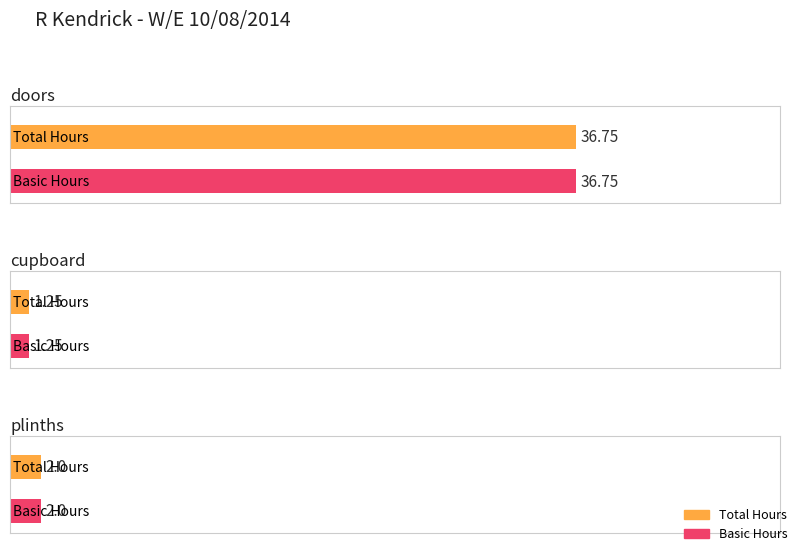

How many data points does each series have?

3